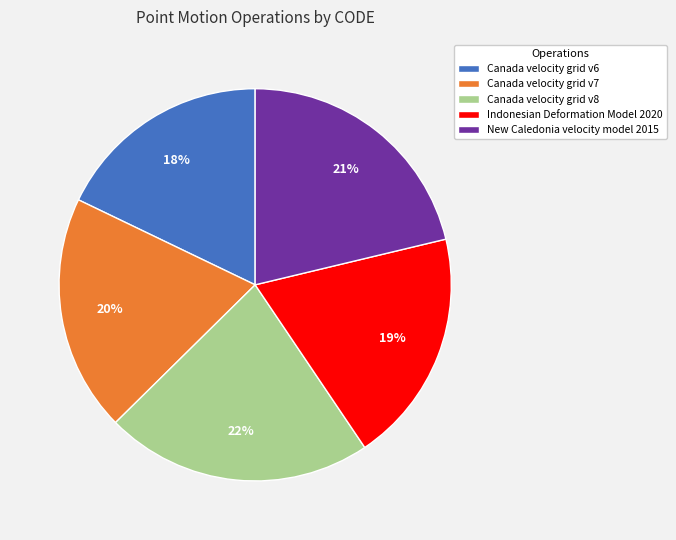

Which has a higher value, Canada velocity grid v7 or New Caledonia velocity model 2015?

New Caledonia velocity model 2015